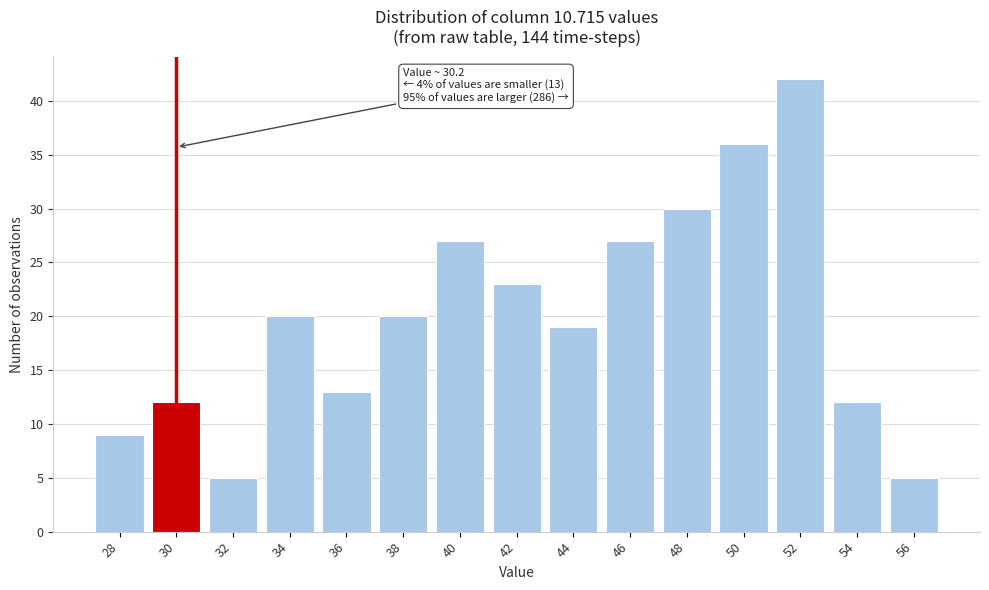

Reading left to right, what are all the values shown in this chart?

28=9	30=12	32=5	34=20	36=13	38=20	40=27	42=23	44=19	46=27	48=30	50=36	52=42	54=12	56=5